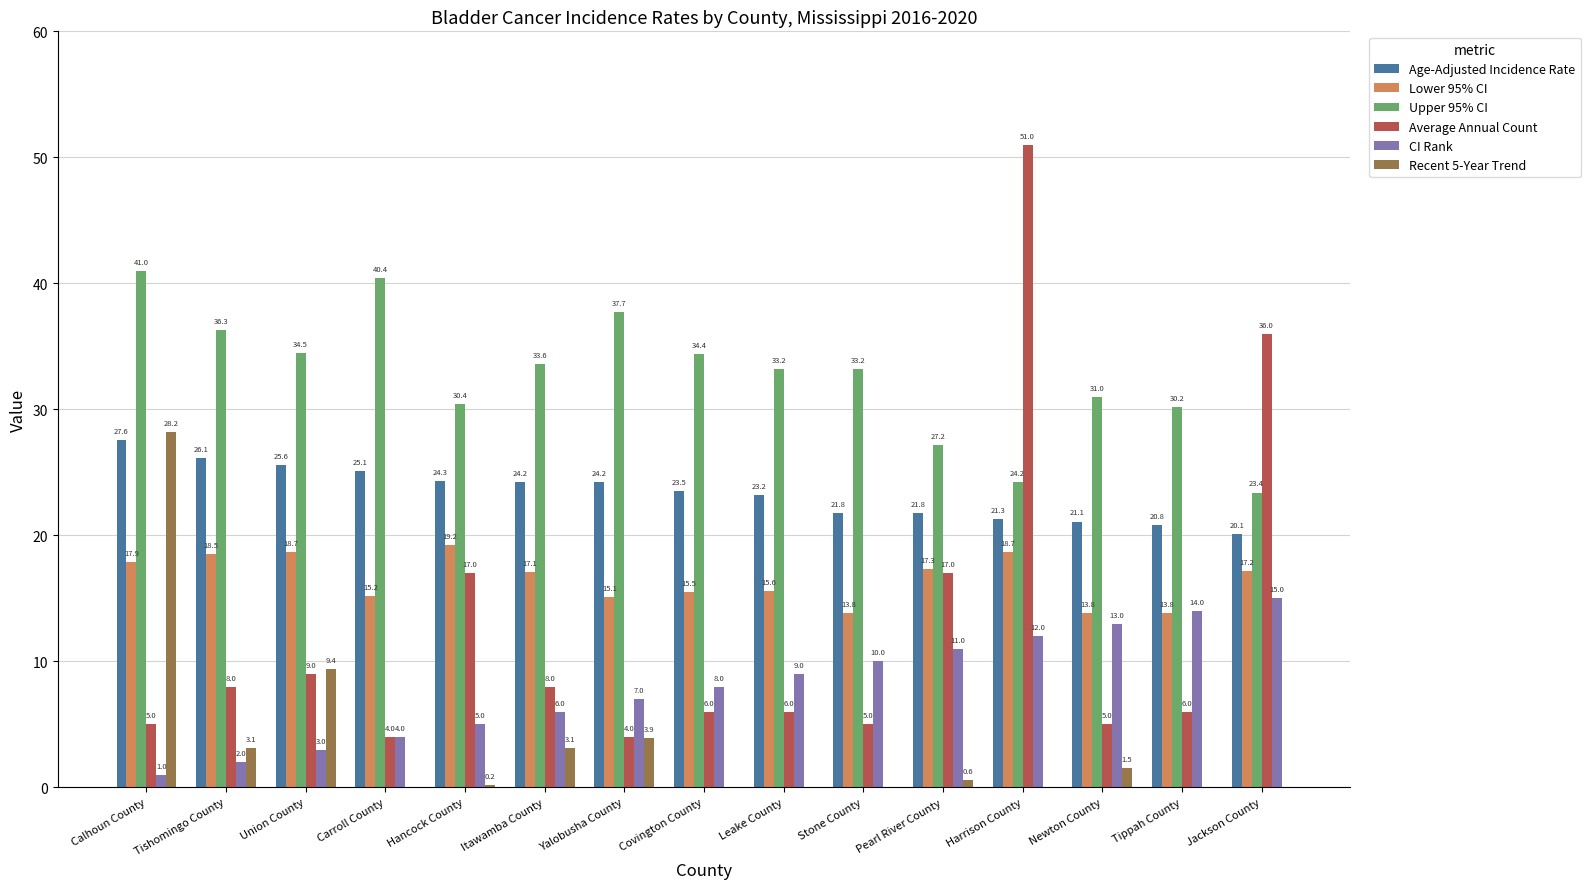

What is the difference between the Recent 5-Year Trend values at Covington County and Hancock County?

0.2